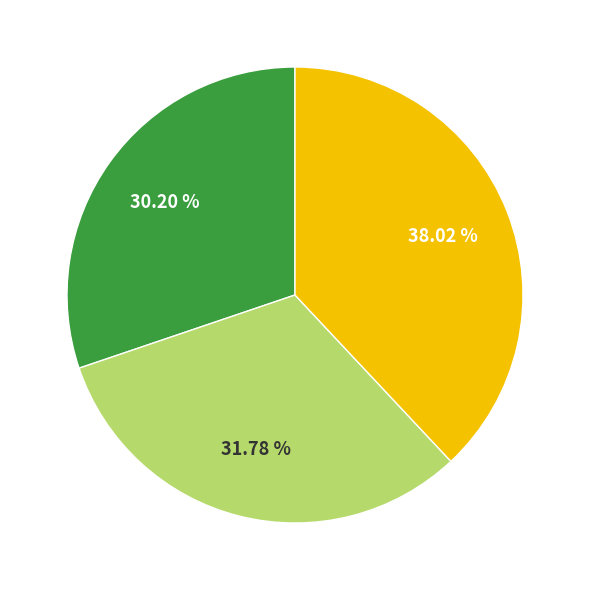

Does any single category account for the majority?

No